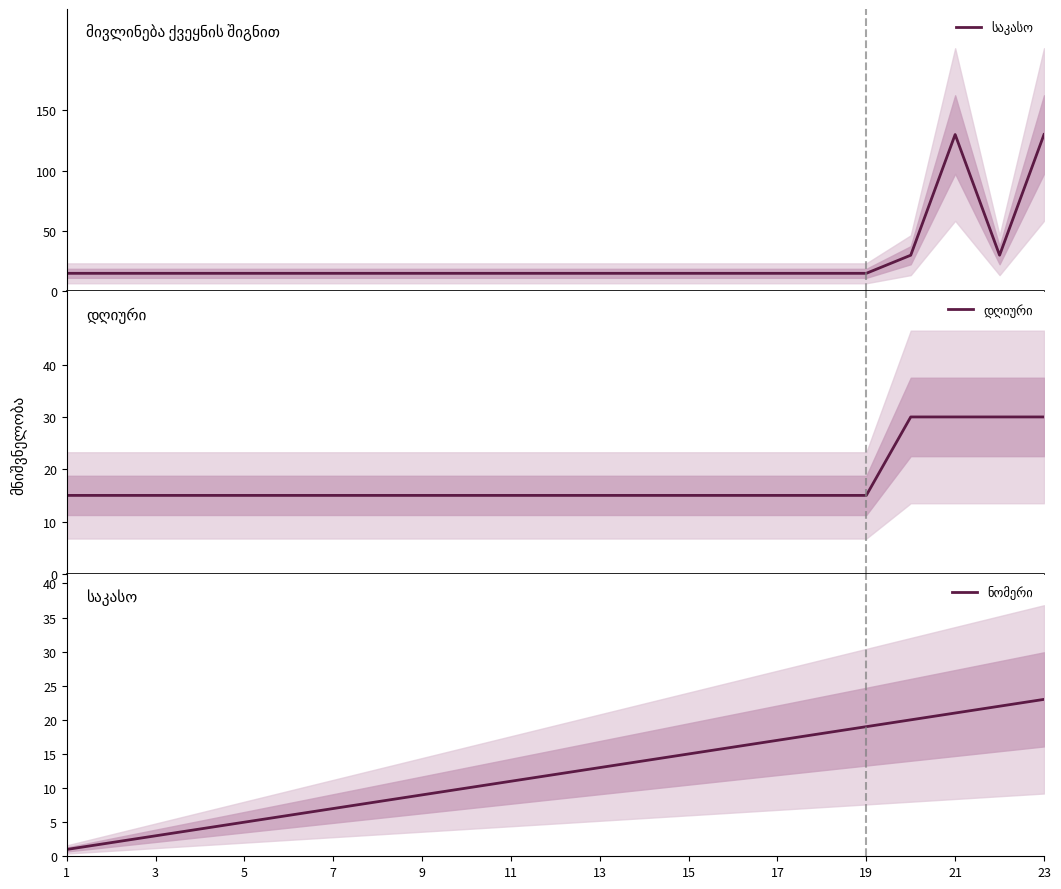

How many series are shown in this chart?

3